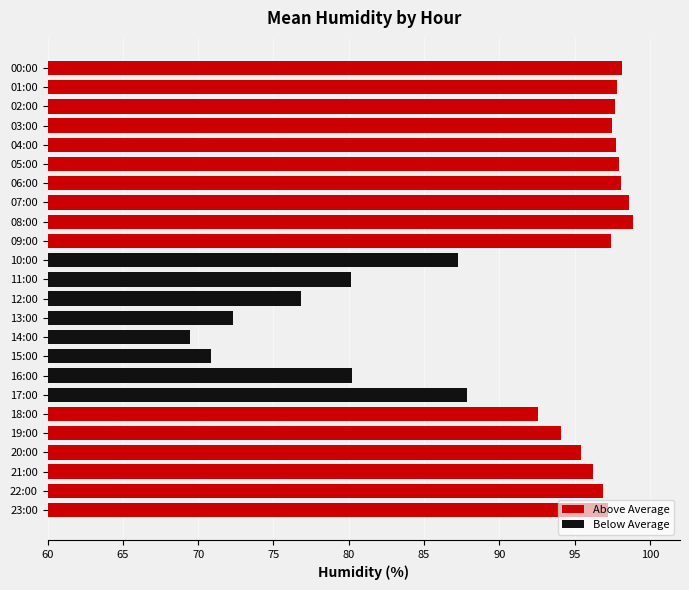

The chart shows a value of 27.2 at 10:00. True or false?

False